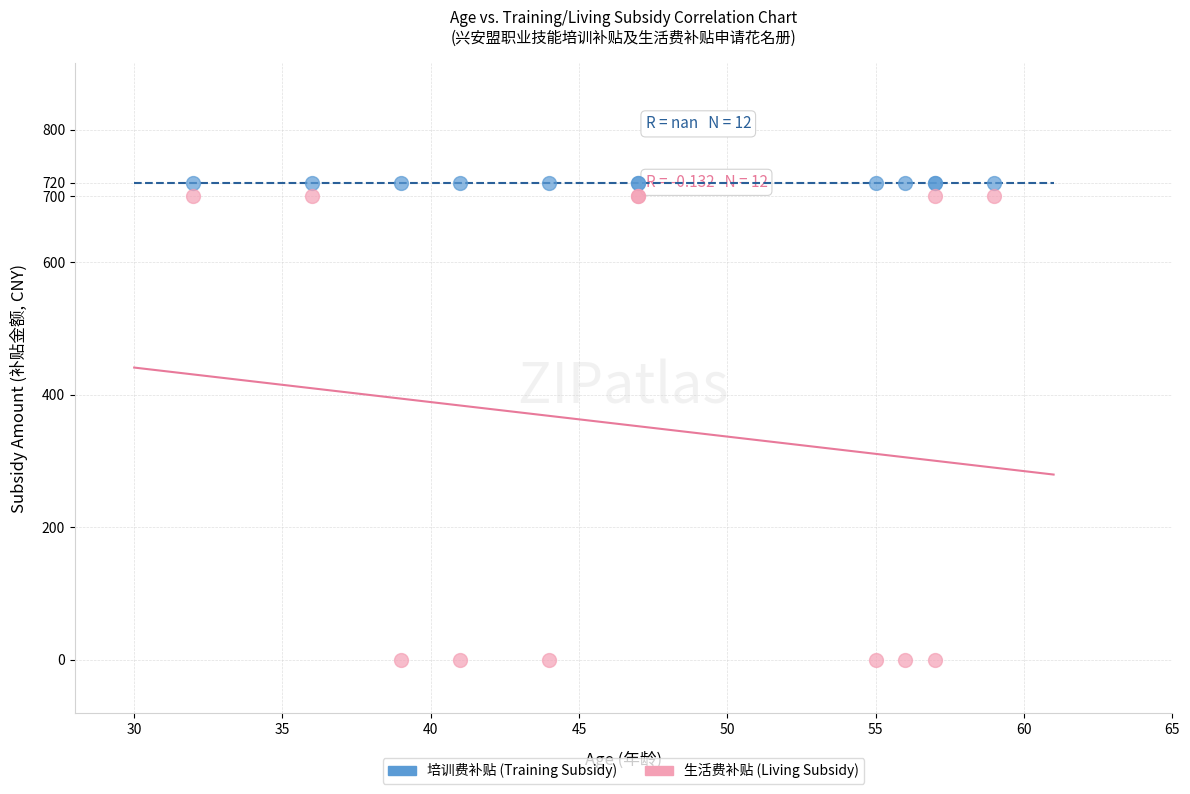

Which series contains the lowest Y value?

生活费补贴 (Living Subsidy)